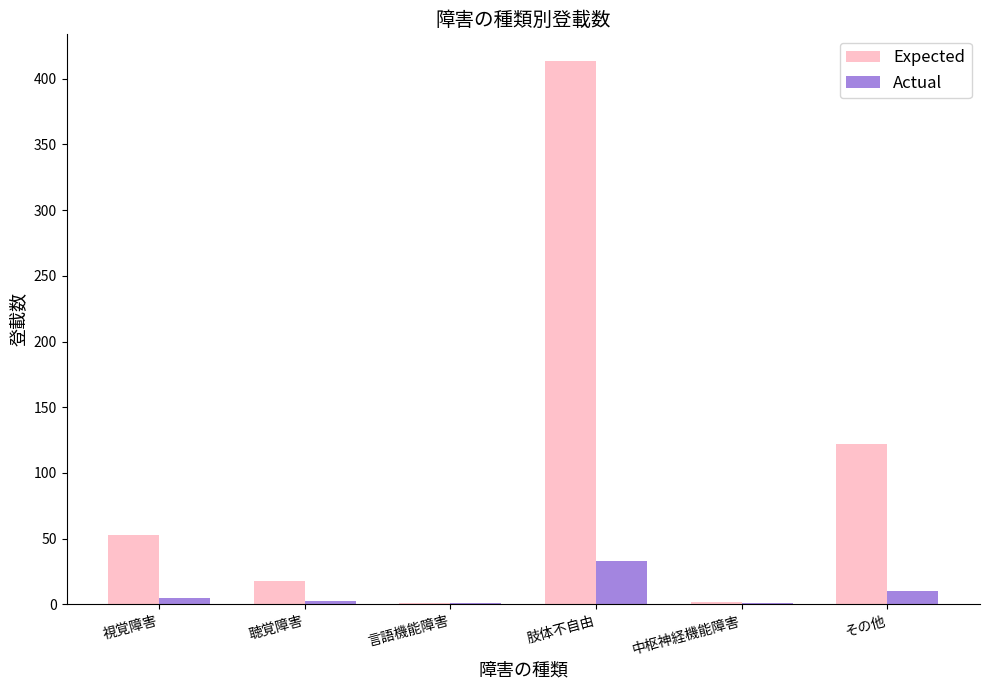

What is the sum of the Expected values at 言語機能障害 and 肢体不自由?

414